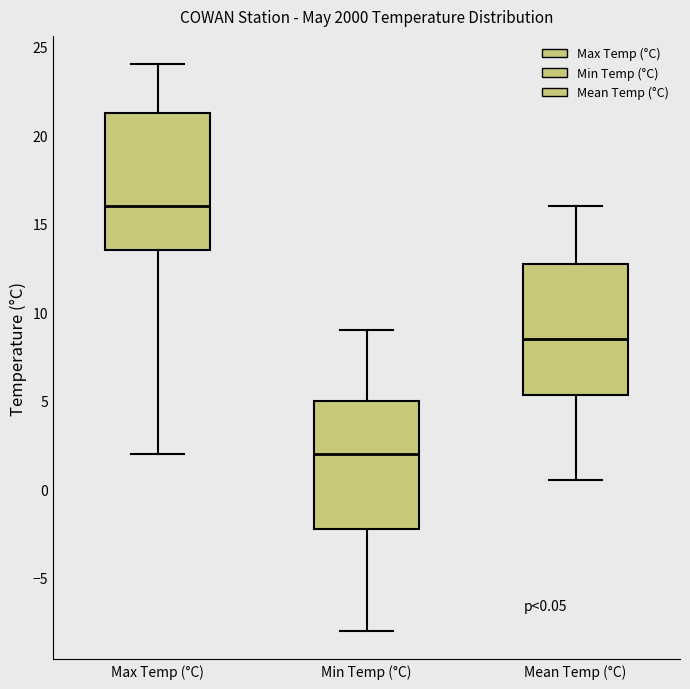

Which box's median line is the highest?

Max Temp (°C)